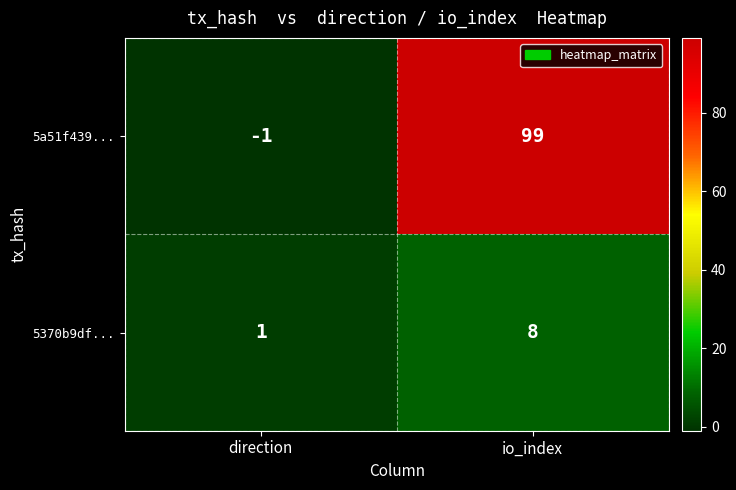

At how many categories does at least one series exceed 67?

1